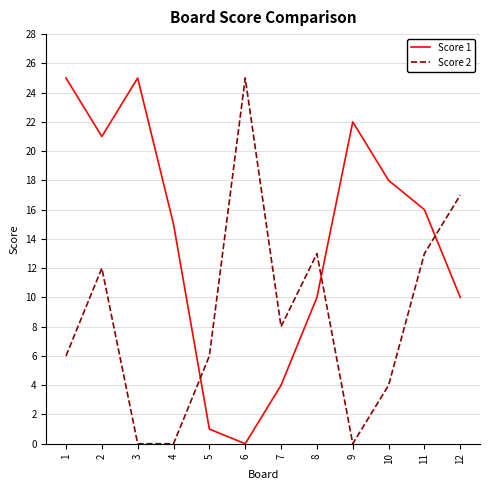

In Score 1, how many points are higher than both neighbors (excluding endpoints)?

2